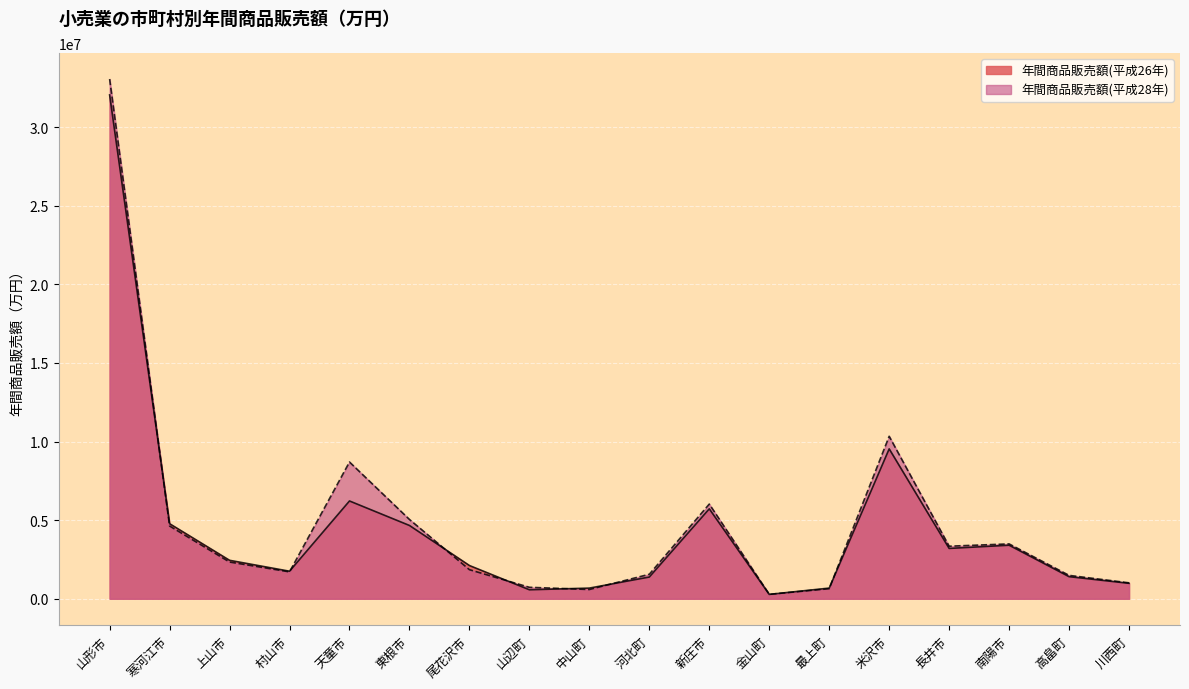

True or false: 年間商品販売額(平成28年) and 年間商品販売額(平成26年) intersect in this chart.

True